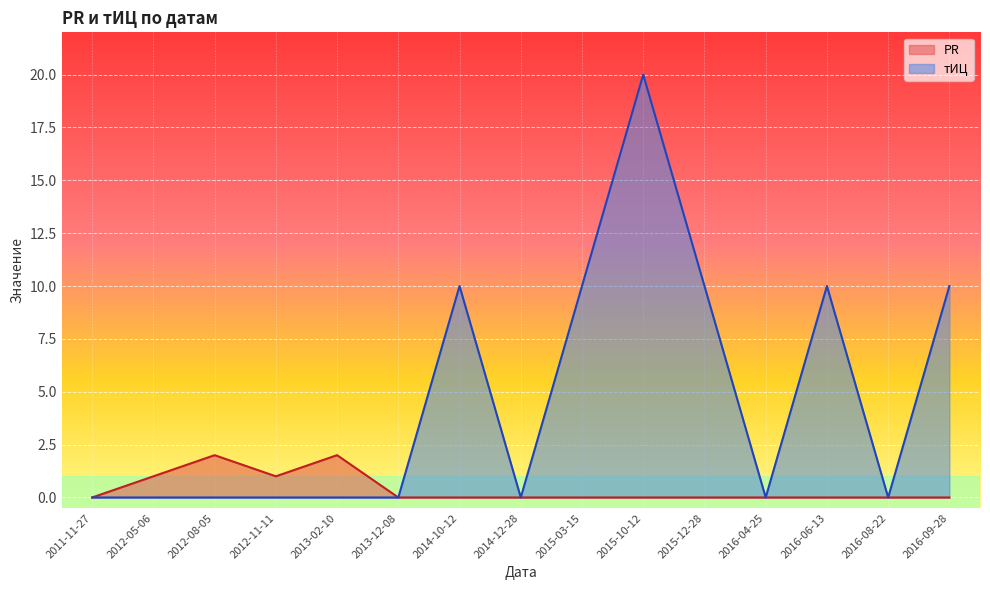

Reading left to right, transcribe all the data shown in this chart.

PR: 2011-11-27=0	2012-05-06=1	2012-08-05=2	2012-11-11=1	2013-02-10=2	2013-12-08=0	2014-10-12=0	2014-12-28=0	2015-03-15=0	2015-10-12=0	2015-12-28=0	2016-04-25=0	2016-06-13=0	2016-08-22=0	2016-09-28=0
тИЦ: 2011-11-27=0	2012-05-06=0	2012-08-05=0	2012-11-11=0	2013-02-10=0	2013-12-08=0	2014-10-12=10	2014-12-28=0	2015-03-15=10	2015-10-12=20	2015-12-28=10	2016-04-25=0	2016-06-13=10	2016-08-22=0	2016-09-28=10